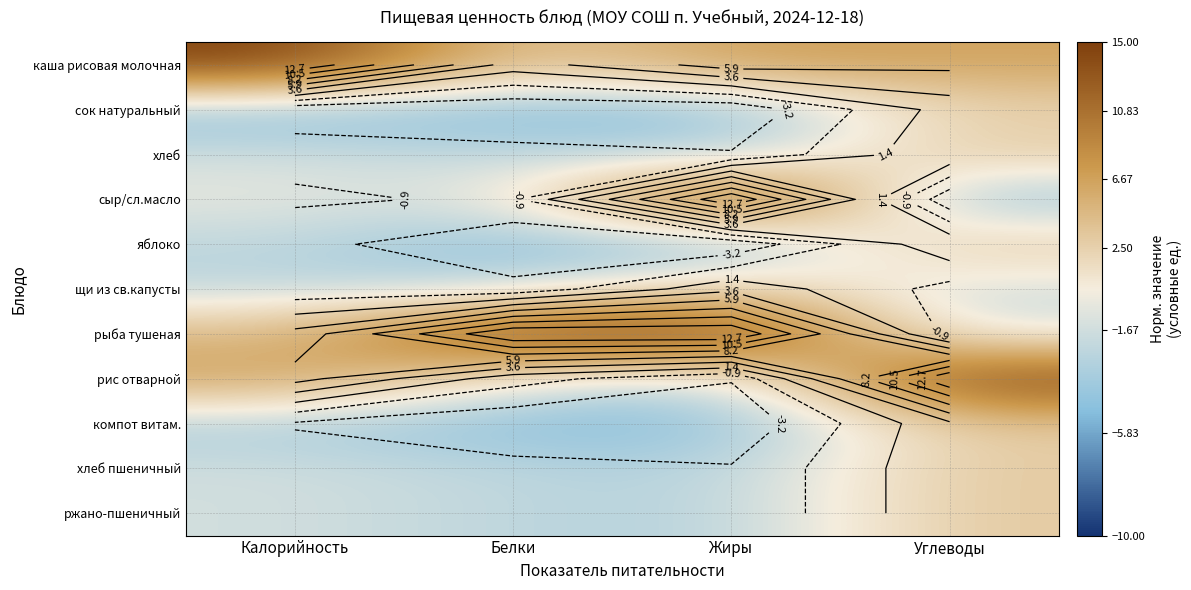

Between Углеводы and Калорийность, which is larger?

Калорийность